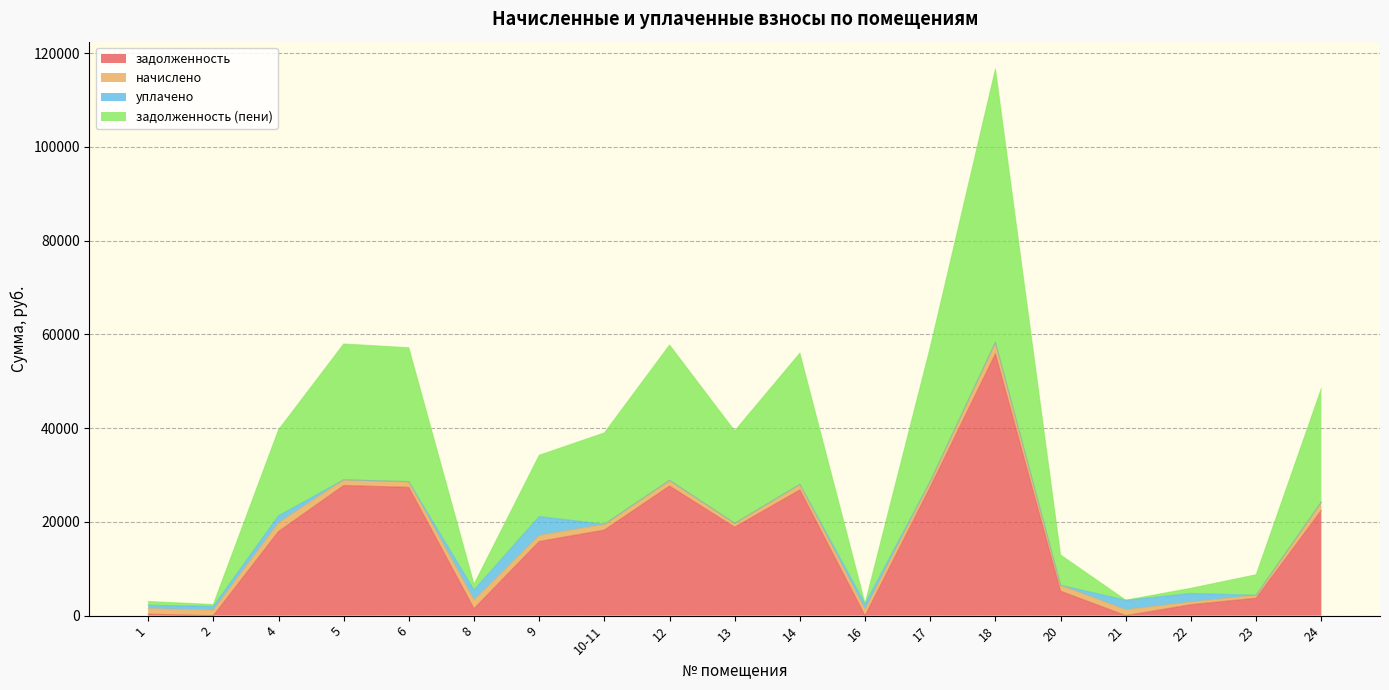

Which series has the largest total across all categories?

задолженность (пени)